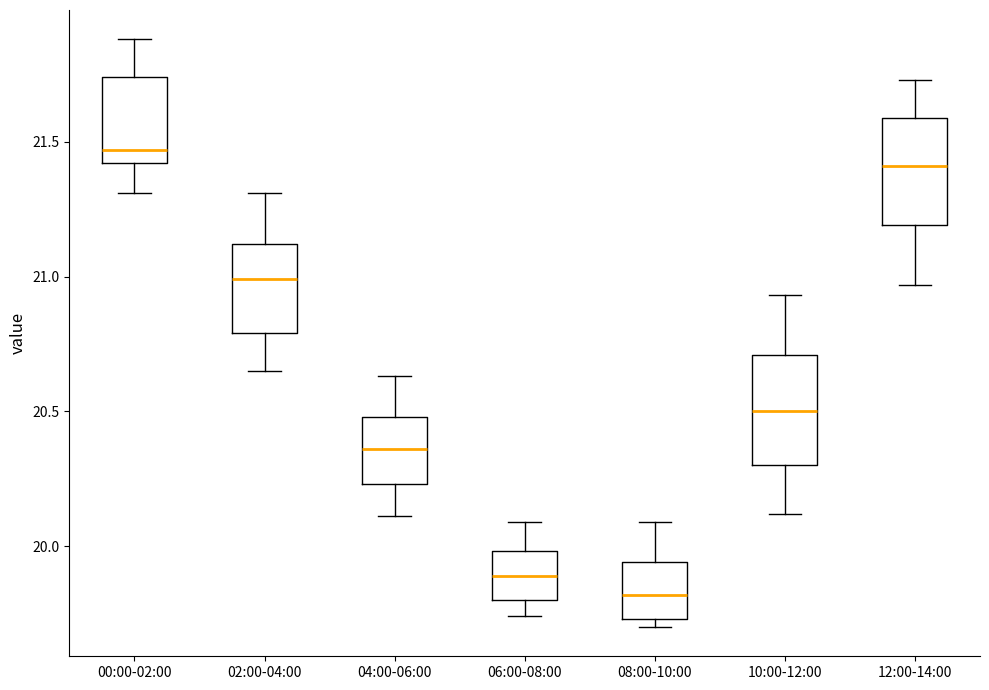

Which box has the lowest median line?

08:00-10:00